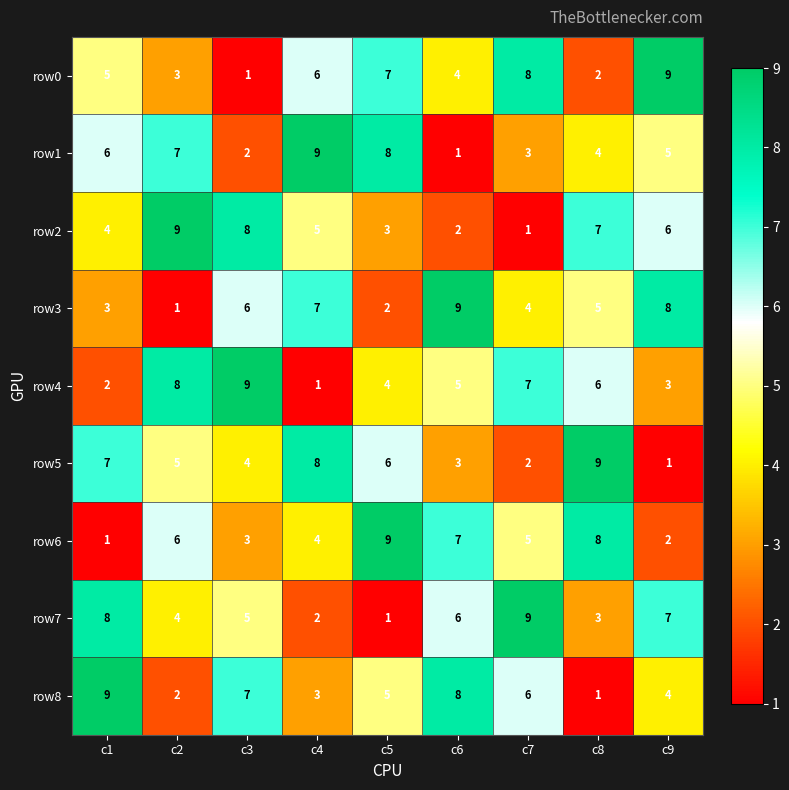

The value of row4 at c4 is 1. True or false?

True